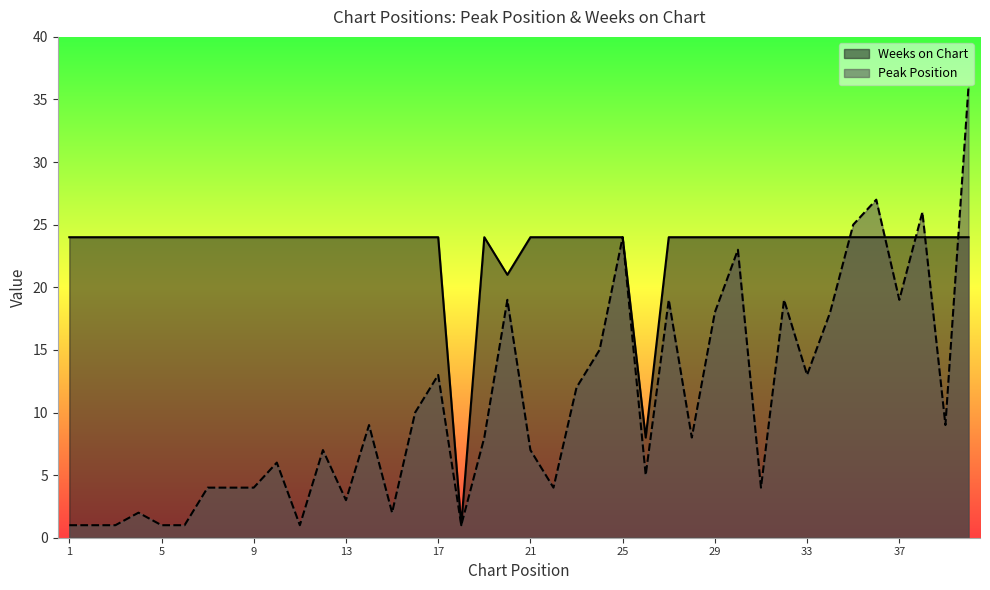

True or false: Weeks on Chart has a value of 13 at 1.

False